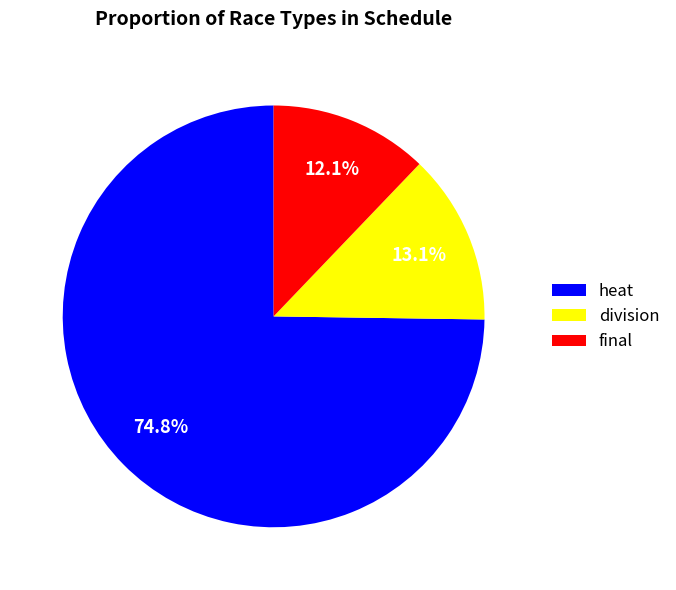

Between heat and final, which is larger?

heat